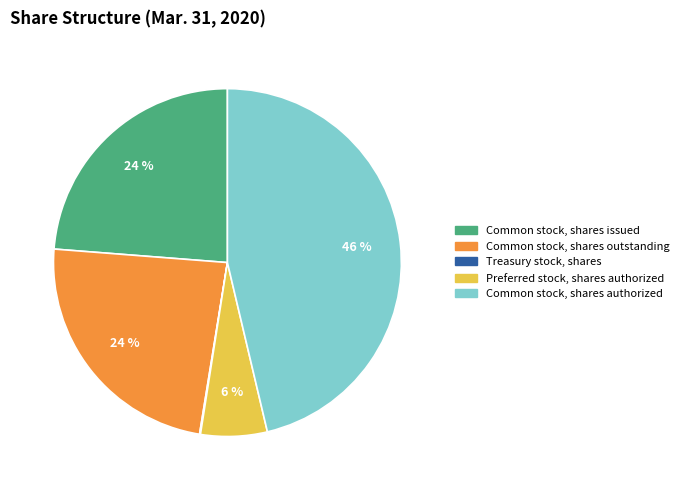

Which has a higher value, Preferred stock, shares authorized or Common stock, shares issued?

Common stock, shares issued